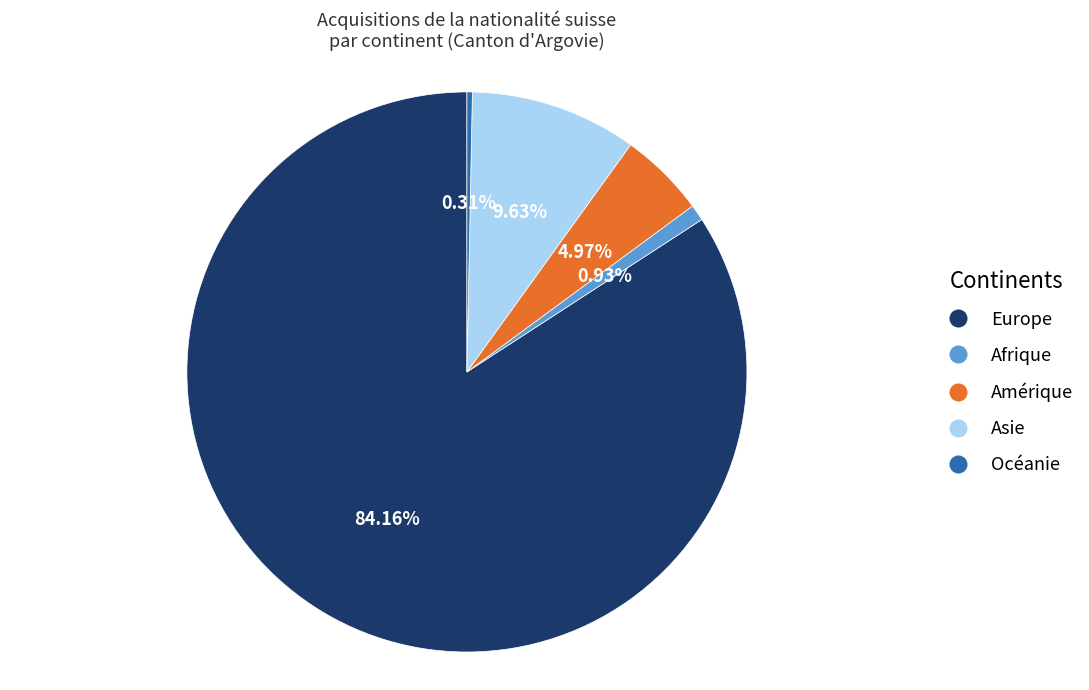

How much of the chart is everything except Europe?

15.8%